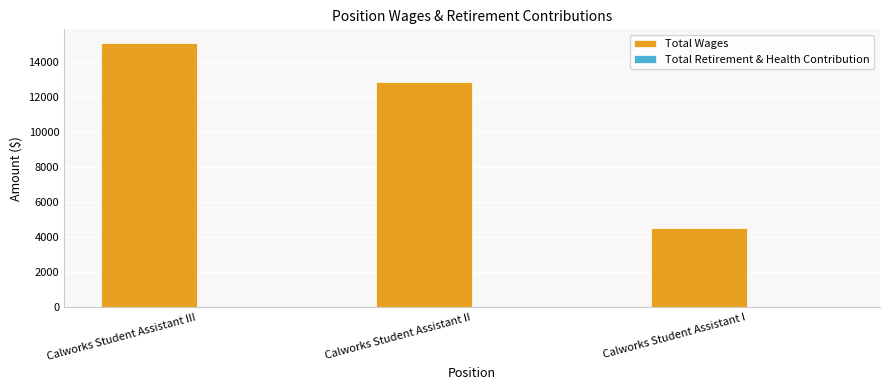

What is the change in value from Calworks Student Assistant II to Calworks Student Assistant I?

-8292